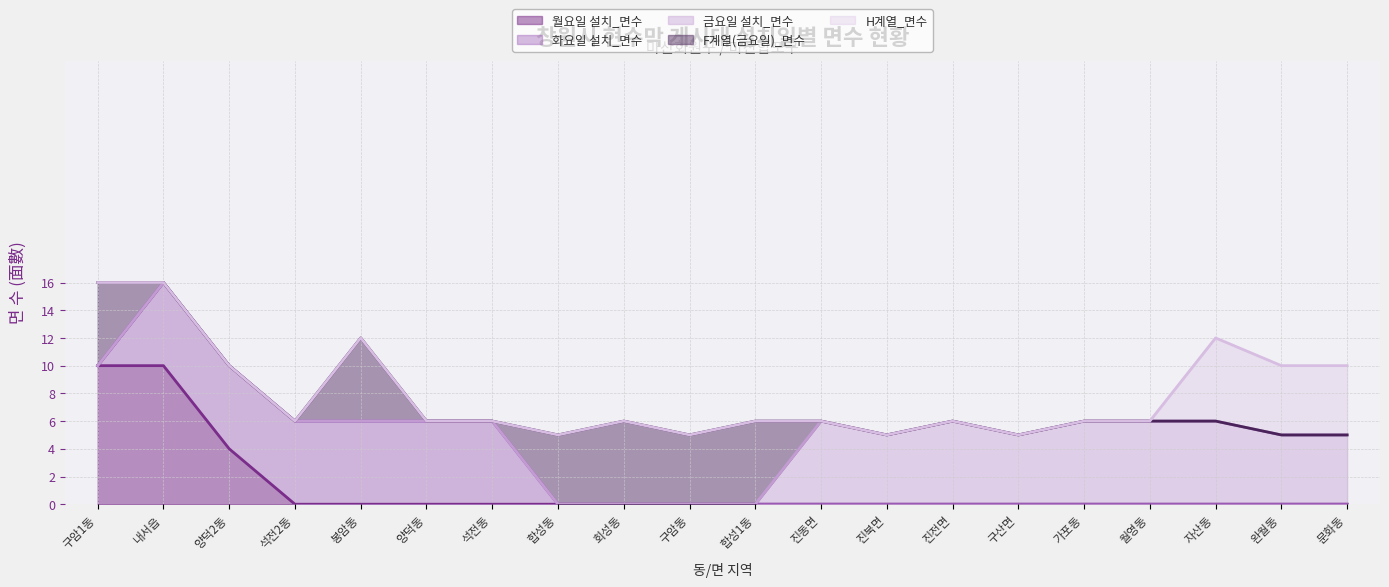

How many lines are shown in the chart?

5